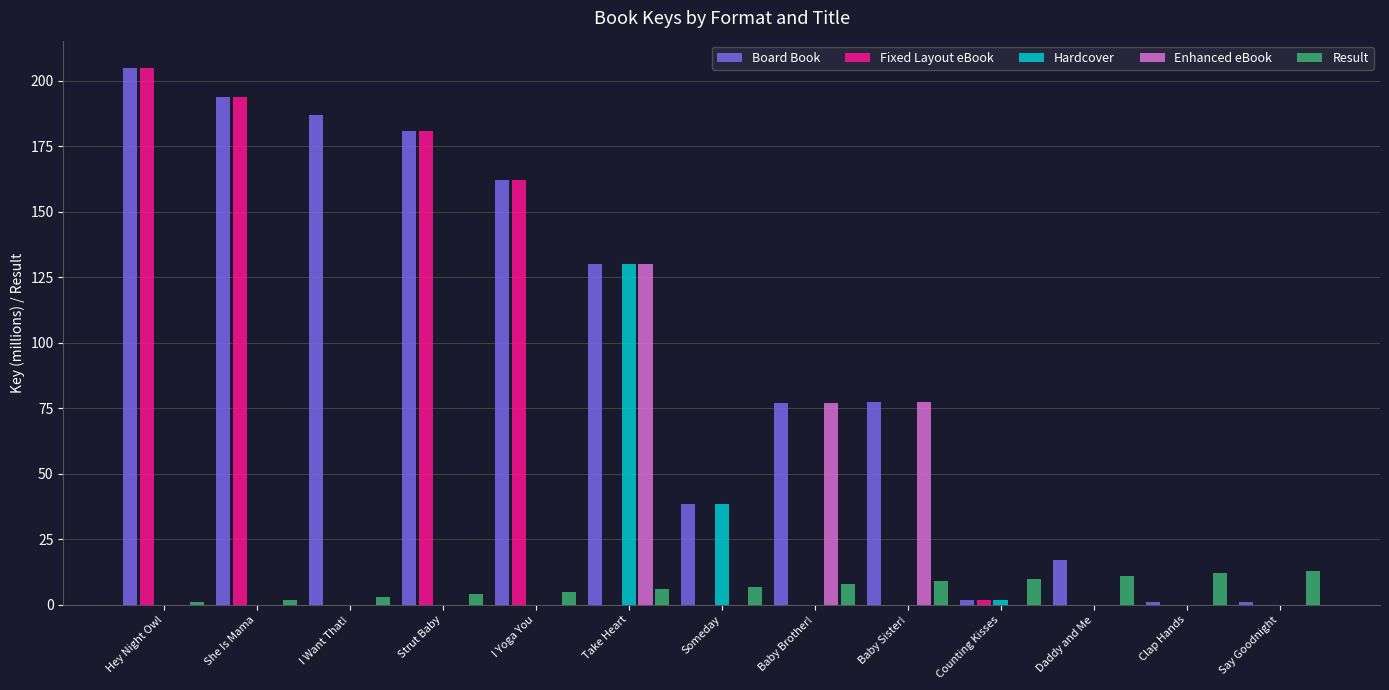

Is the value of Fixed Layout eBook at Someday greater than the value of Result at Baby Sister!?

No